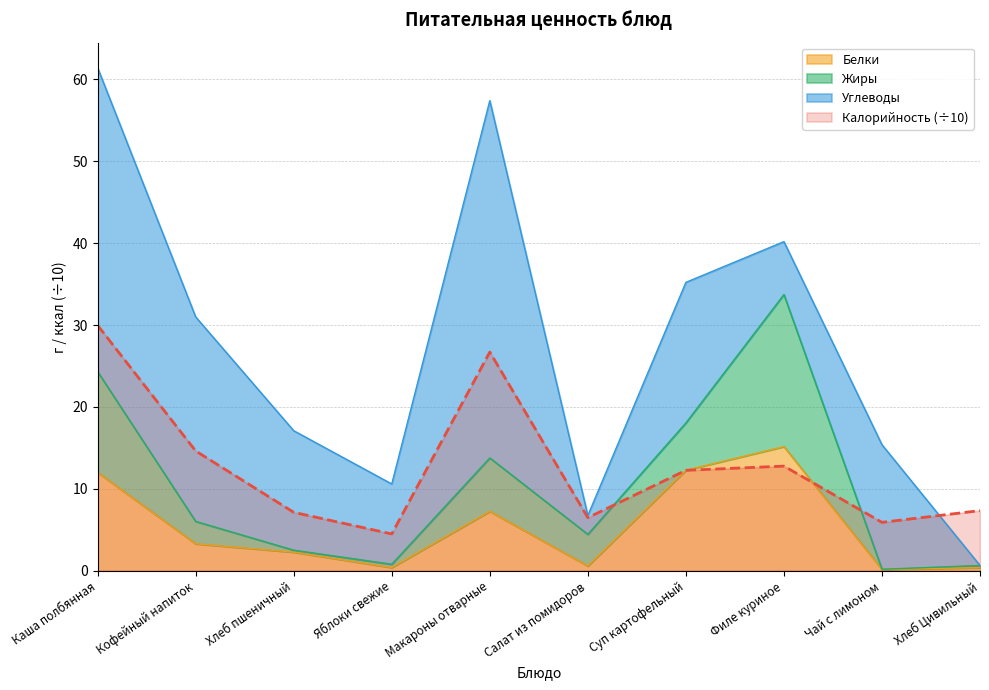

True or false: Калорийность has a value of 12.3 at Суп картофельный.

True